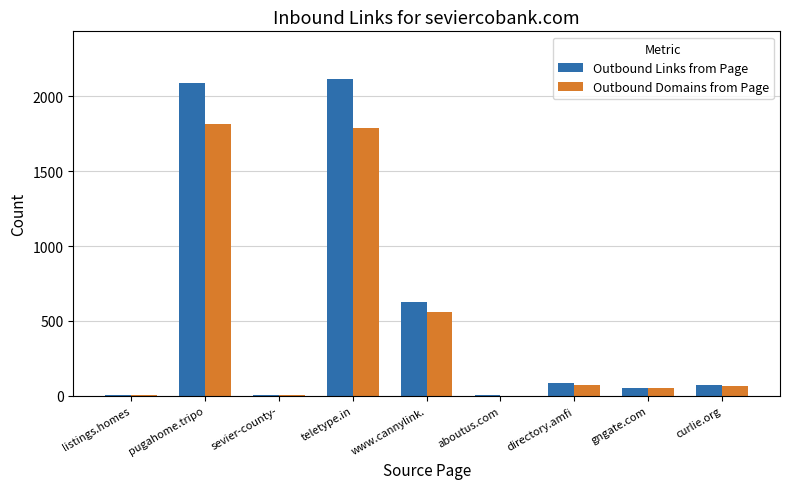

Is it true that Outbound Domains from Page equals 67 at curlie.org?

True